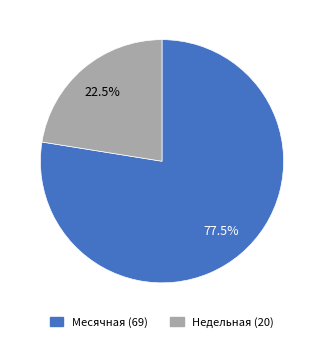

Does any single category account for the majority?

Yes